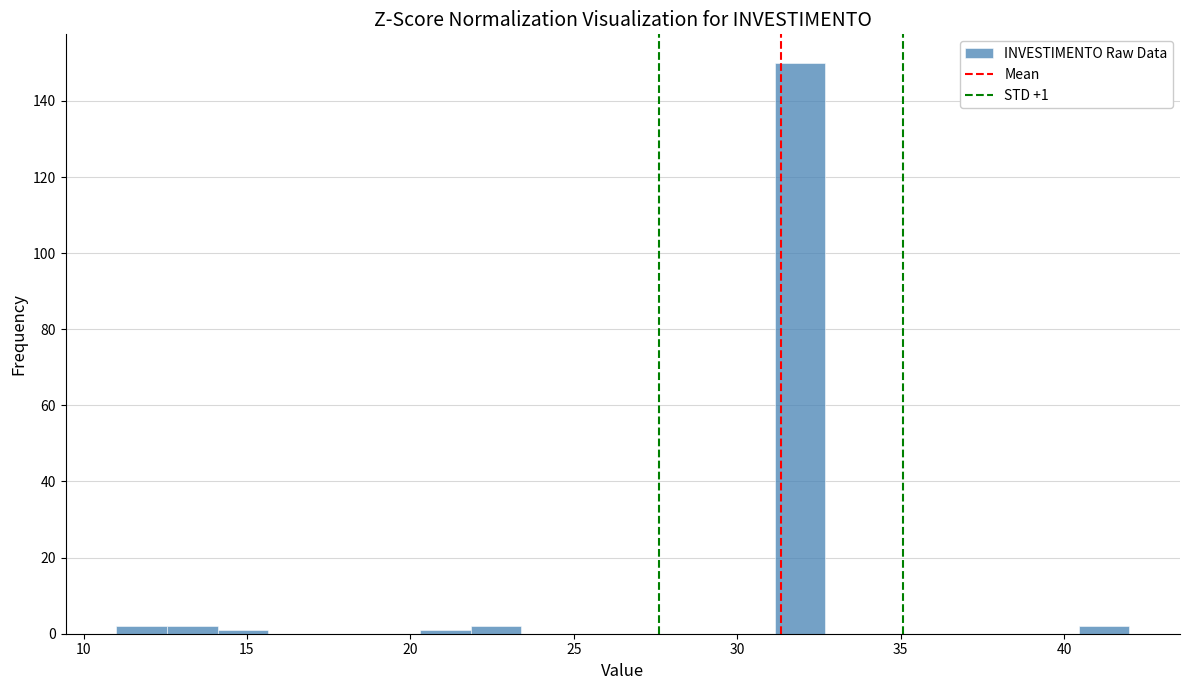

Around what value on the x-axis is the tallest bar? Give the approximate position of its centre, as read against the axis.

32.0